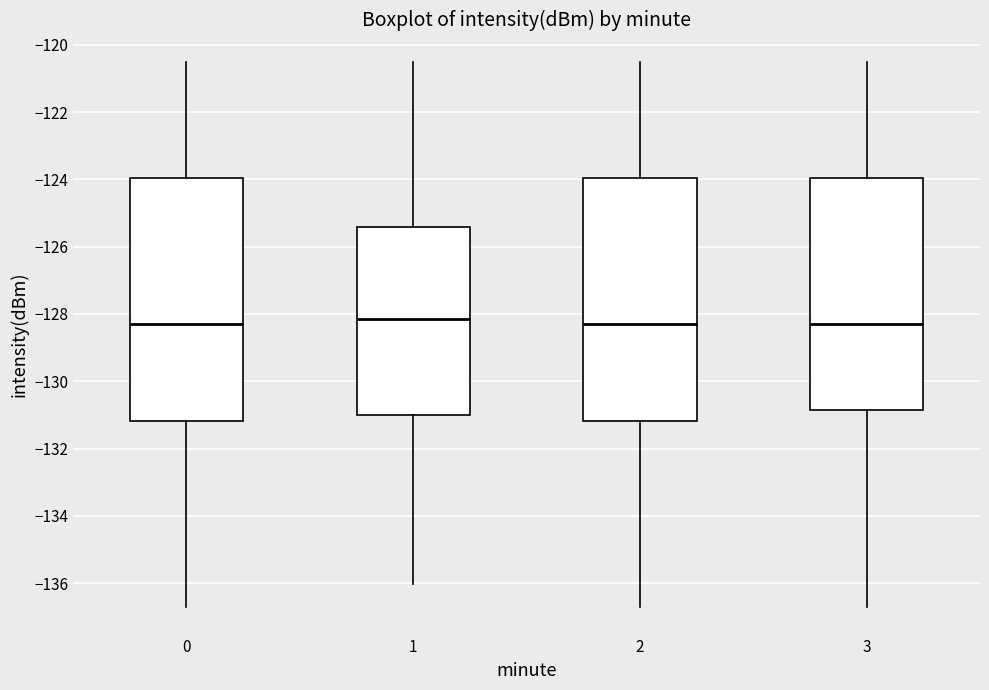

Reading left to right, transcribe this box plot: for each box, give where its median line is, the range the box spans, and where its two whiskers end, as read against the y-axis. The values are not printed on the chart, so give them approximately, as read against the axis.

0: median -128.2, box -131.2 to -124.0, whiskers -136.8 to -120.6
1: median -128.2, box -131.0 to -125.4, whiskers -136.0 to -120.6
2: median -128.2, box -131.2 to -124.0, whiskers -136.8 to -120.6
3: median -128.4, box -130.8 to -124.0, whiskers -136.8 to -120.6